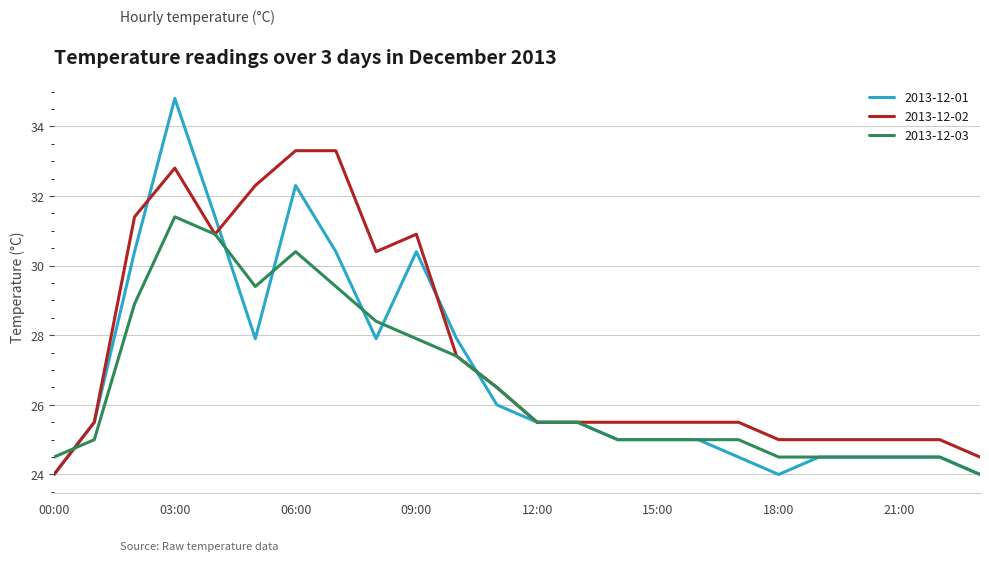

List the series in order of their peak value, highest first.

2013-12-01, 2013-12-02, 2013-12-03